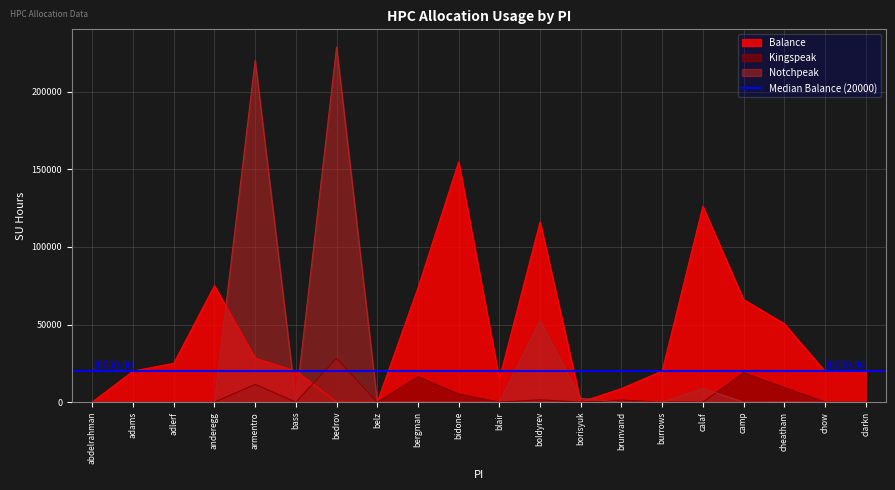

Rank the series by their average value, from highest to lowest.

Balance, Notchpeak, Kingspeak